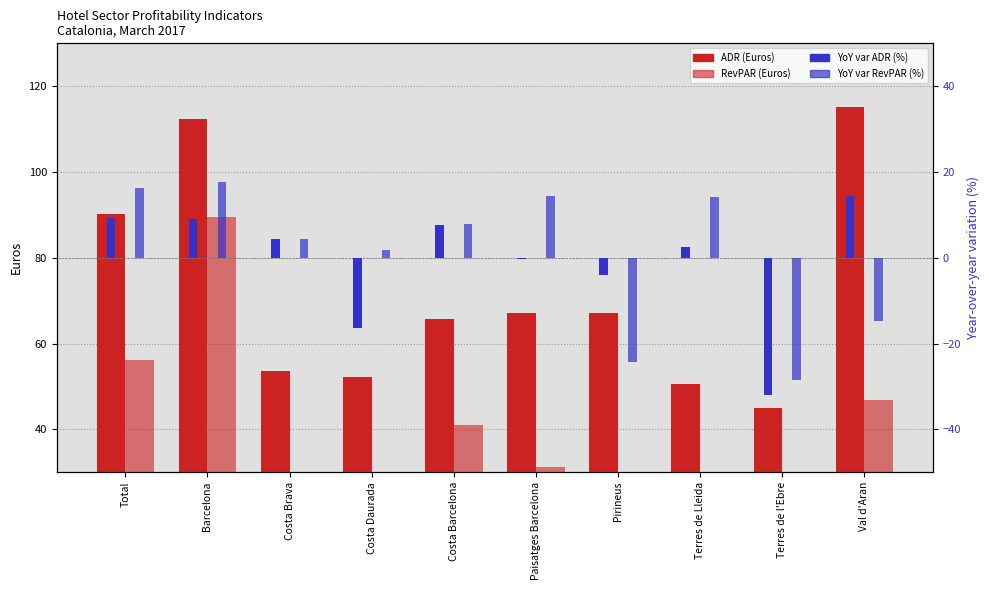

Which series has the largest range (max minus min)?

RevPAR (Euros)